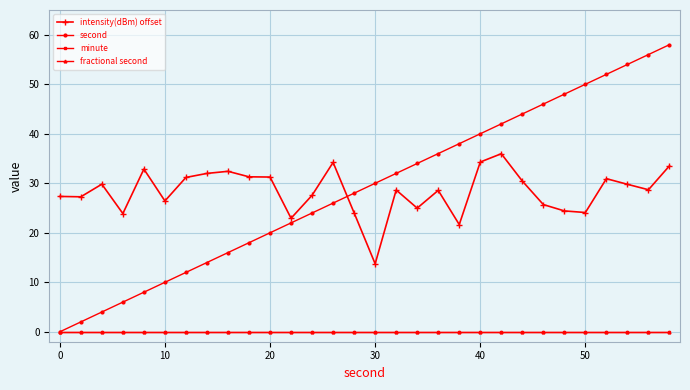

Does the chart have visible grid lines?

Yes